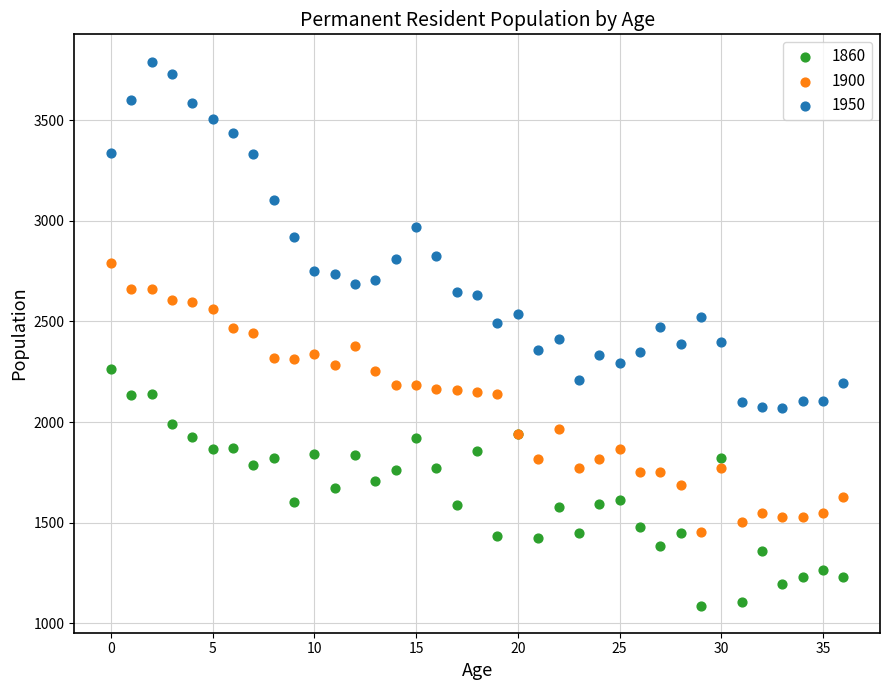

Which series reaches the minimum Y coordinate?

1860